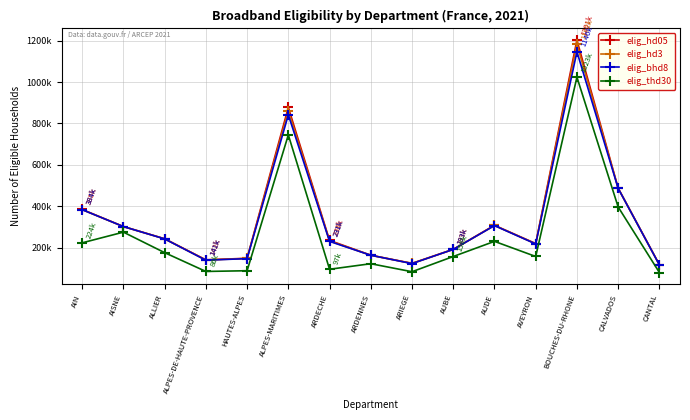

What is the difference between the highest and lowest values at BOUCHES-DU-RHONE?

178756